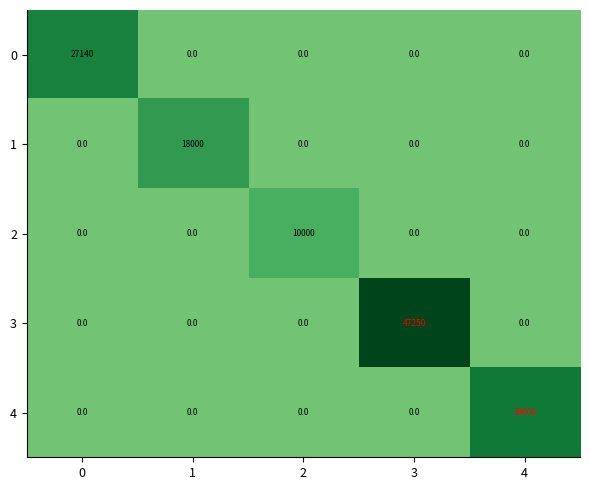

How many series are shown in this chart?

5